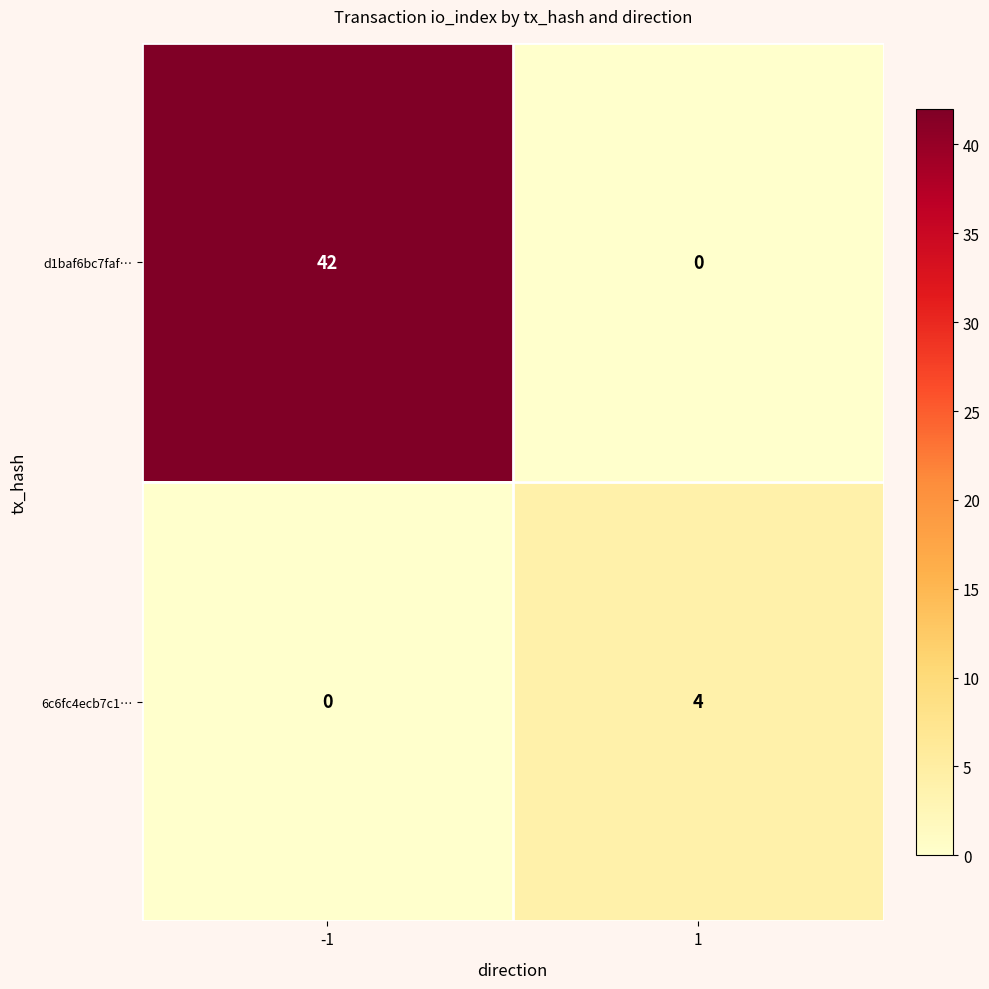

What is the total value across all series at -1?

42